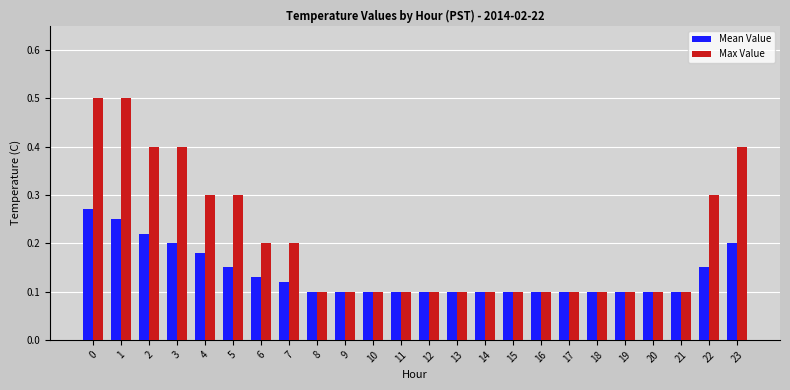

True or false: Mean Value has a value of 0.0 at 20.

False